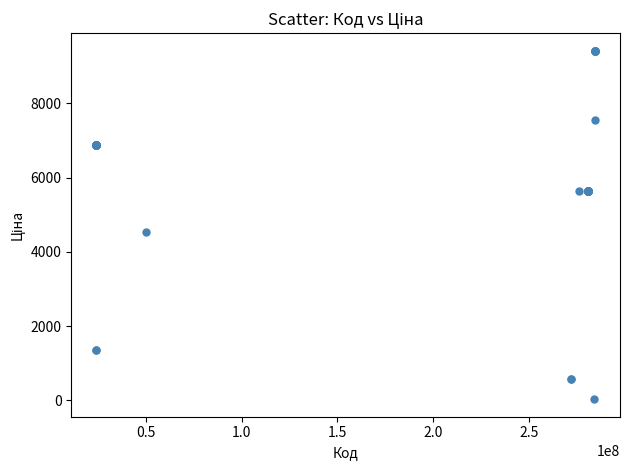

What Y value in the scatter plot is closest to 4724?

4531.4